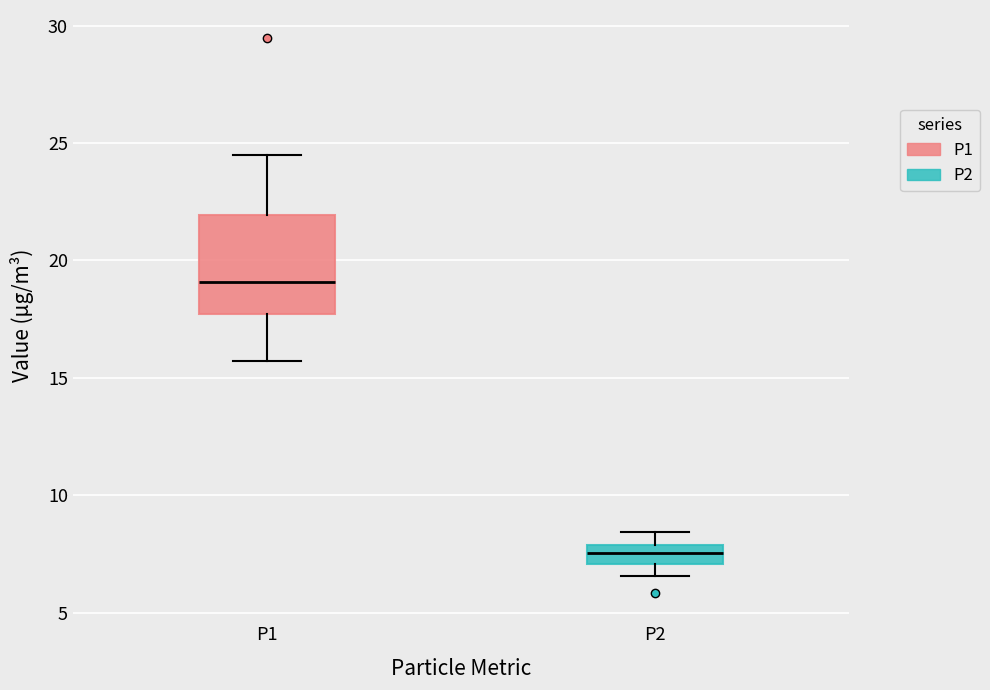

Comparing the boxes themselves (not the whiskers), which one is the tallest?

P1